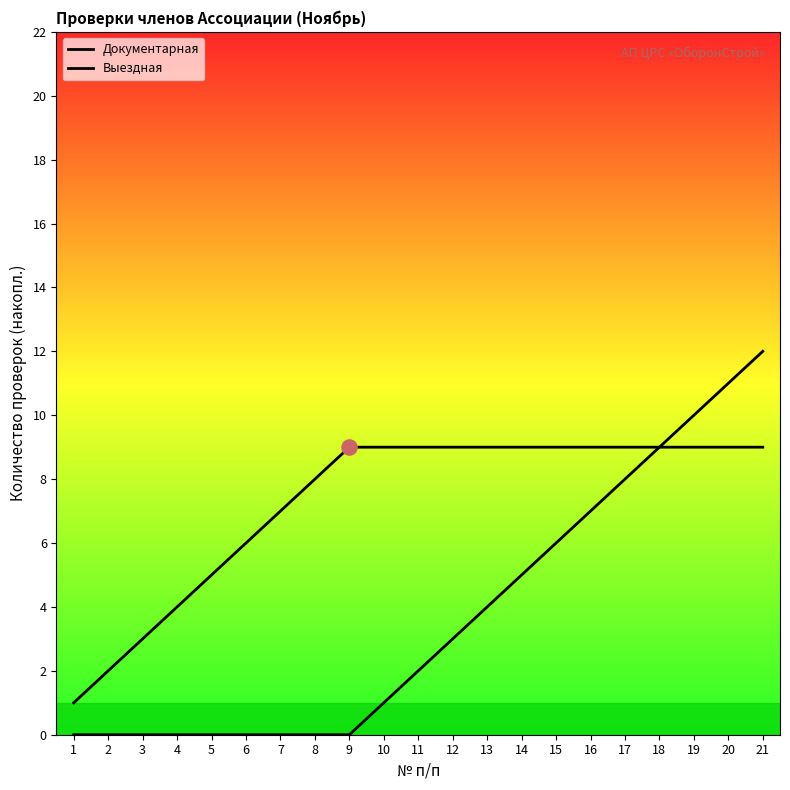

Which series reaches the minimum Y coordinate?

Выездная